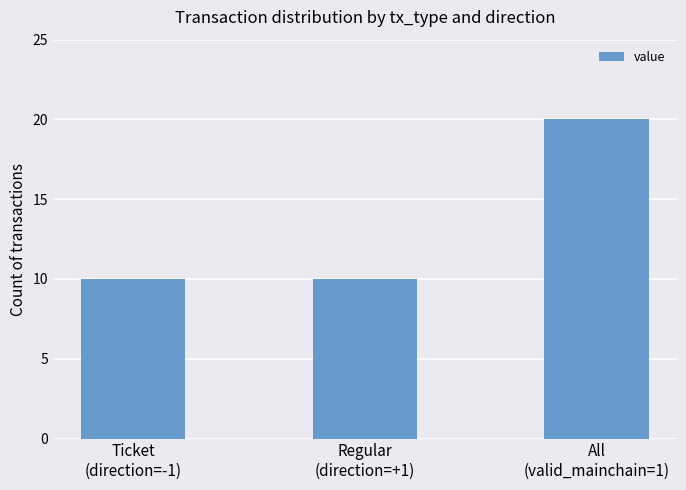

What is the change in value from Regular
(direction=+1) to All
(valid_mainchain=1)?

+10